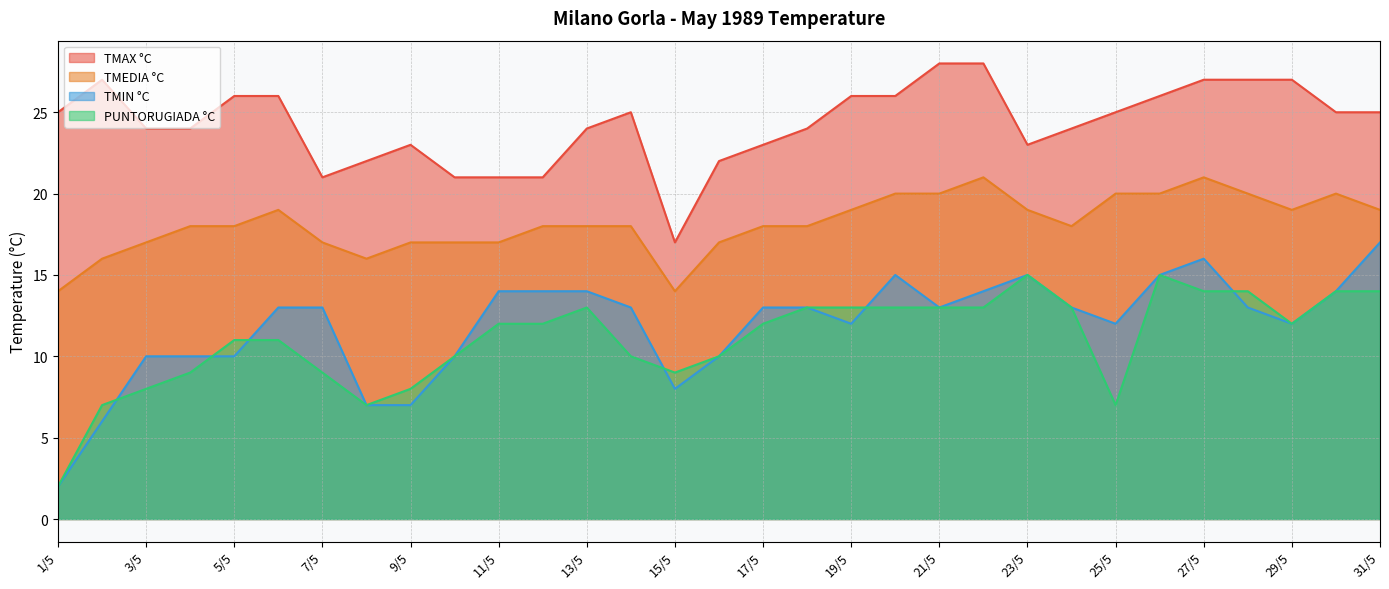

What is the maximum value shown in the chart?

28